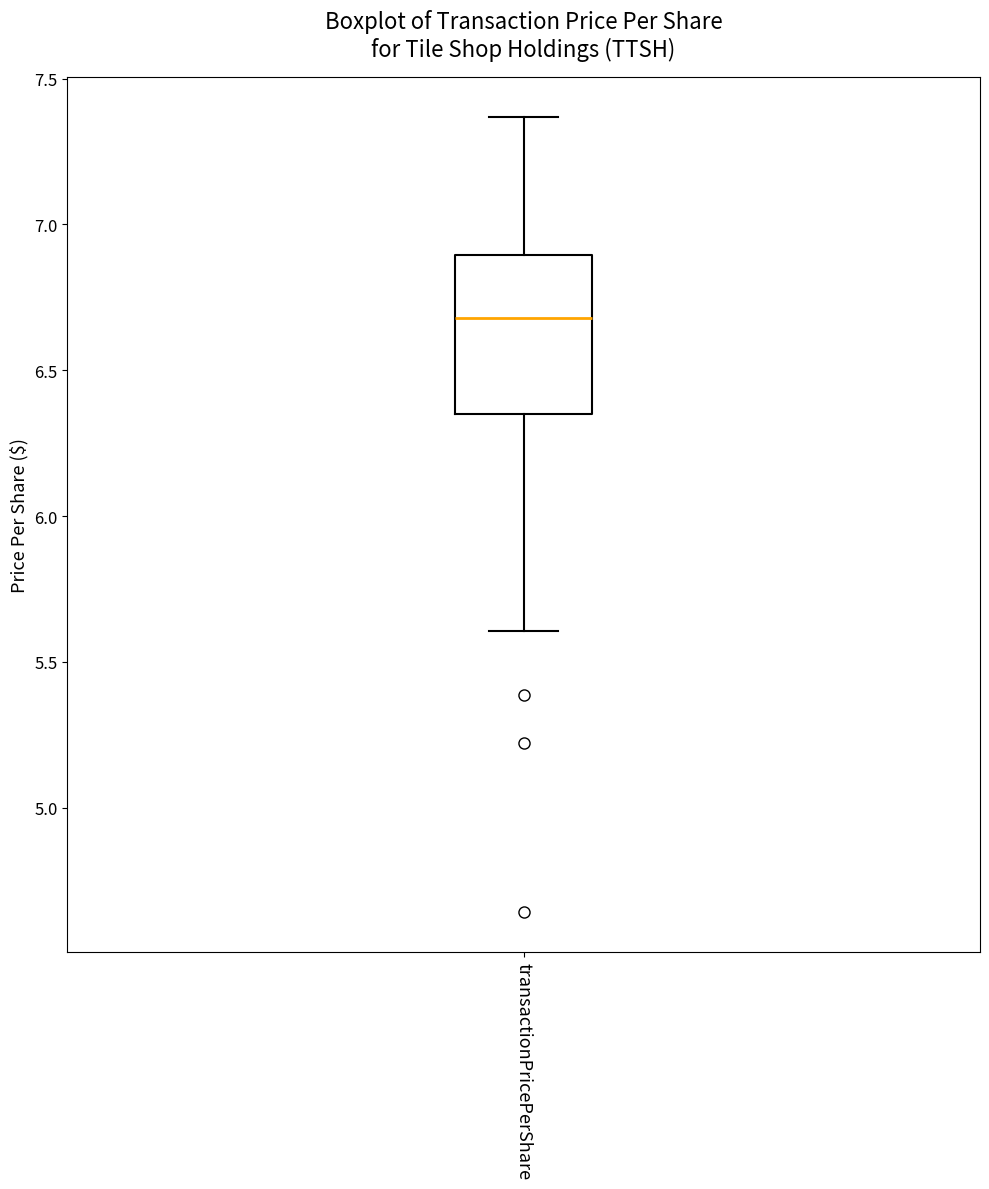

Where does the median line of the box for transactionPricePerShare sit on the y-axis? The values are not printed on the chart, so give them approximately, as read against the axis.

6.70